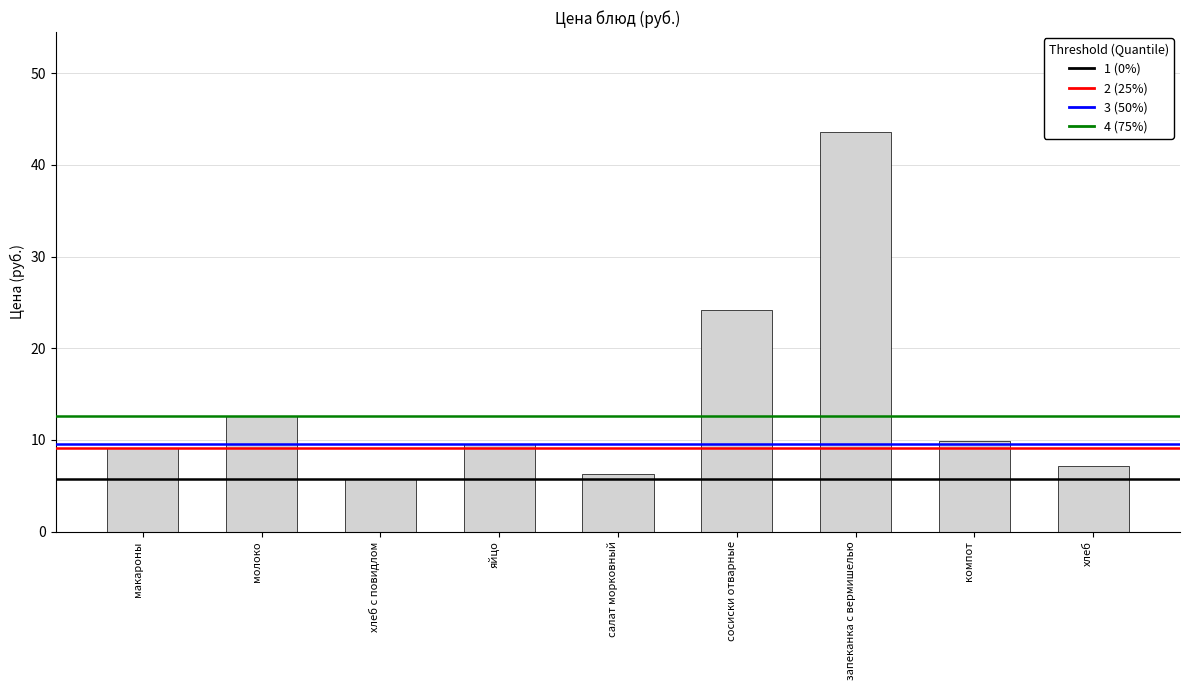

Reading right to left, what are all the values shown in this chart?

хлеб=7.1	компот=9.9	запеканка с вермишелью=43.6	сосиски отварные=24.2	салат морковный=6.3	яйцо=9.5	хлеб с повидлом=5.8	молоко=12.6	макароны=9.2